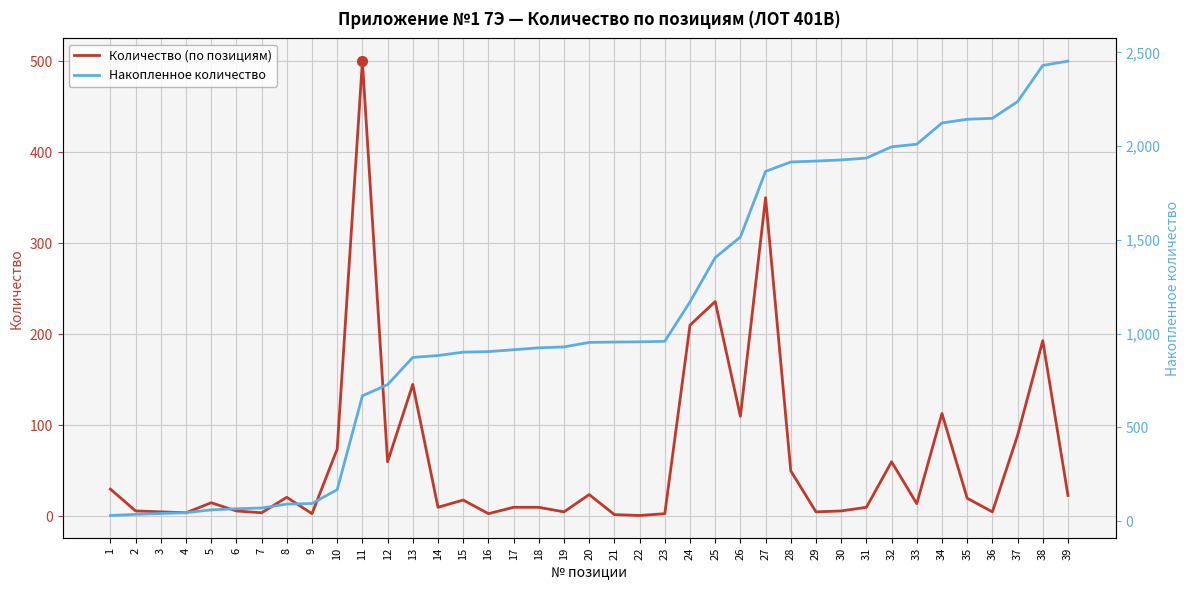

What is the value of the Накопленное количество point at the 38th from the left?

2430